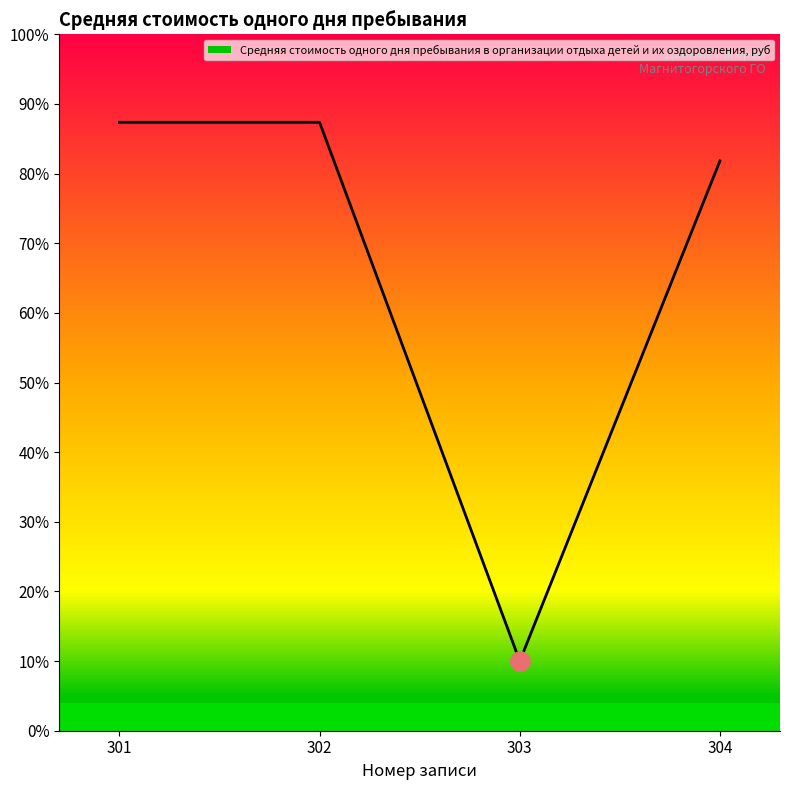

Does the chart have visible grid lines?

No